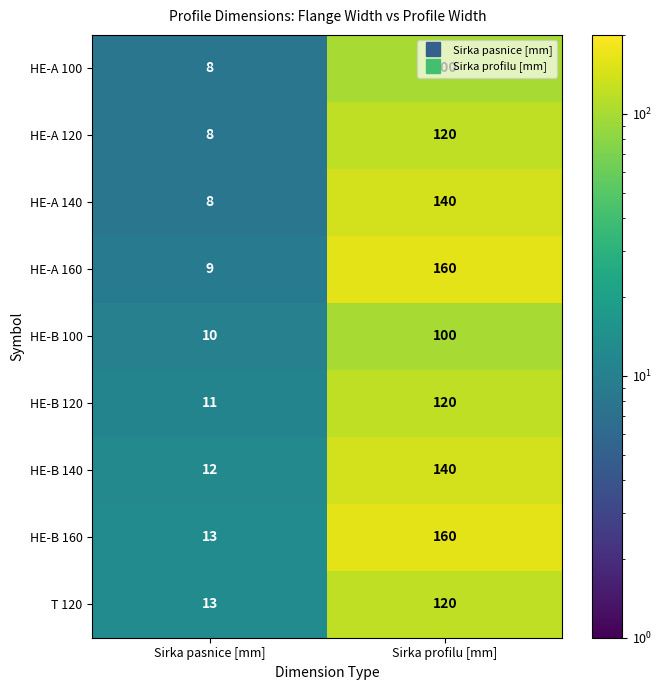

Is it true that HE-A 120 equals 8 at Sirka pasnice [mm]?

True